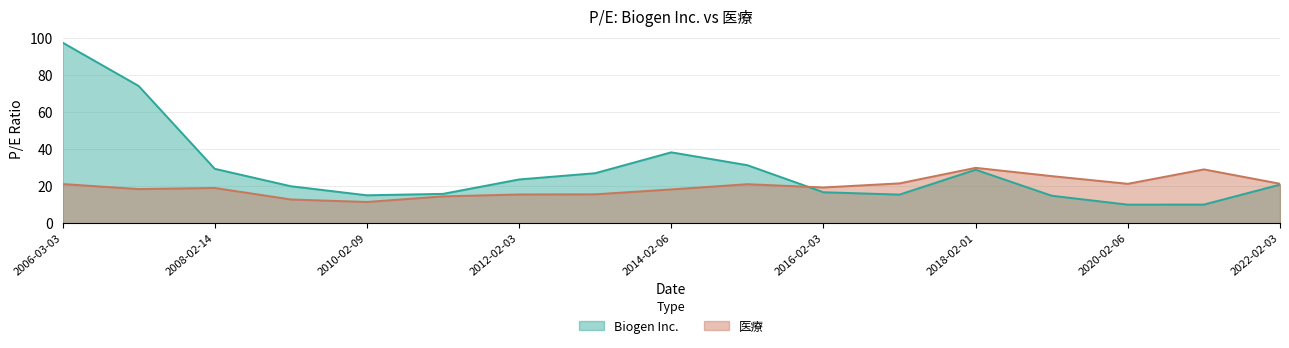

What is the maximum value shown in the chart?

97.4